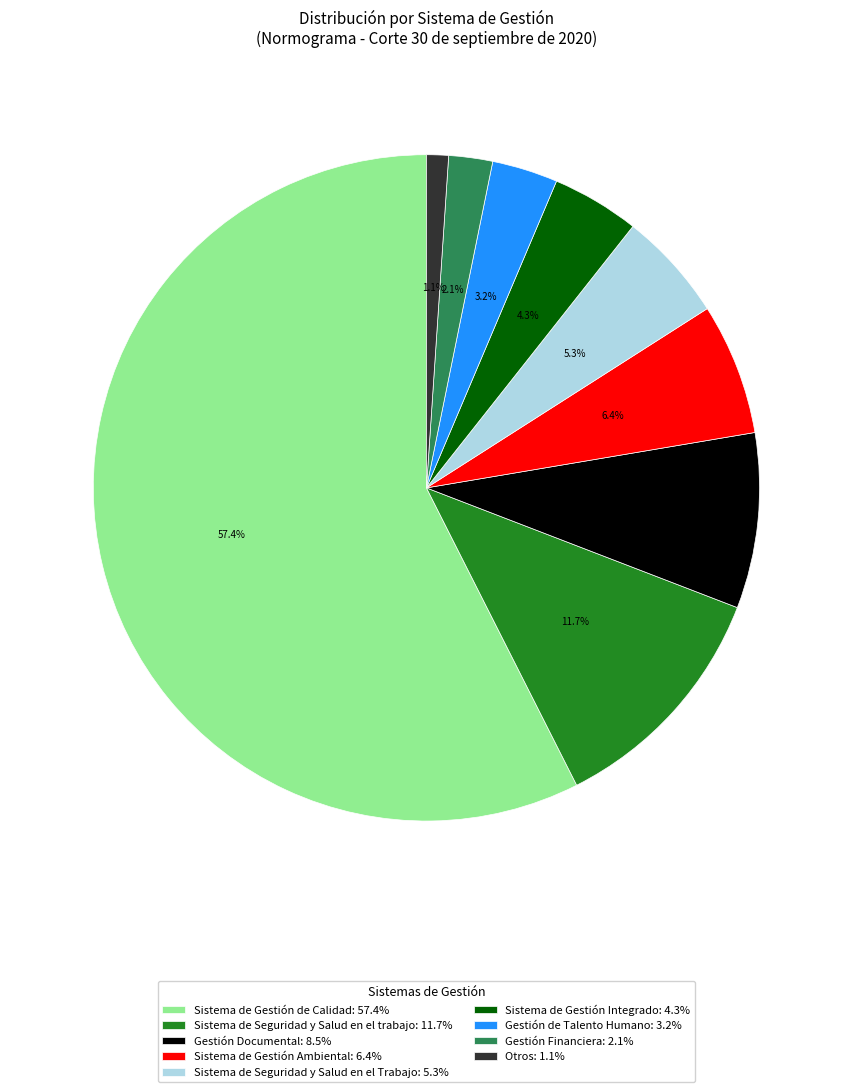

What is the total percentage of Gestión Documental and Sistema de Gestión Ambiental?

14.9%